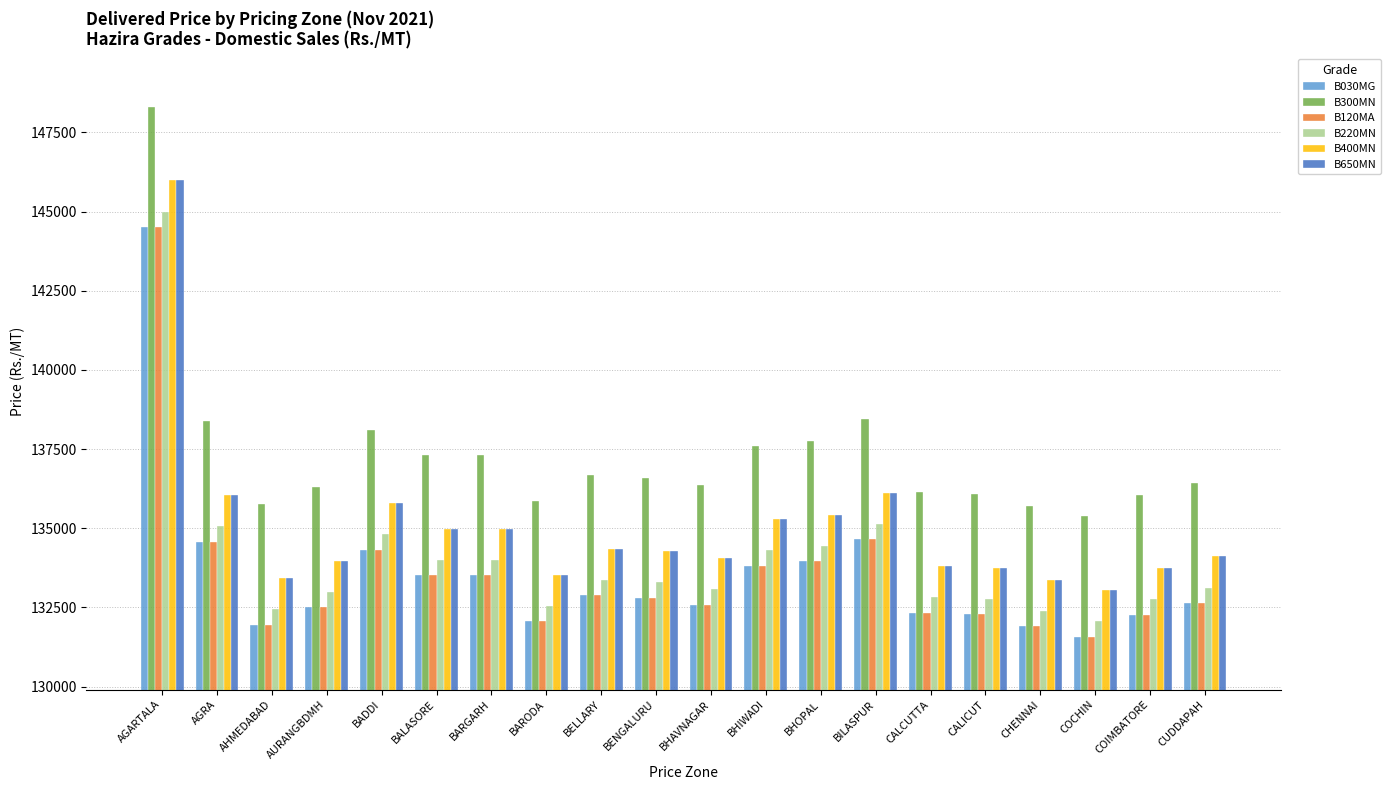

What is the spread (max minus min) of values at BENGALURU?

3800